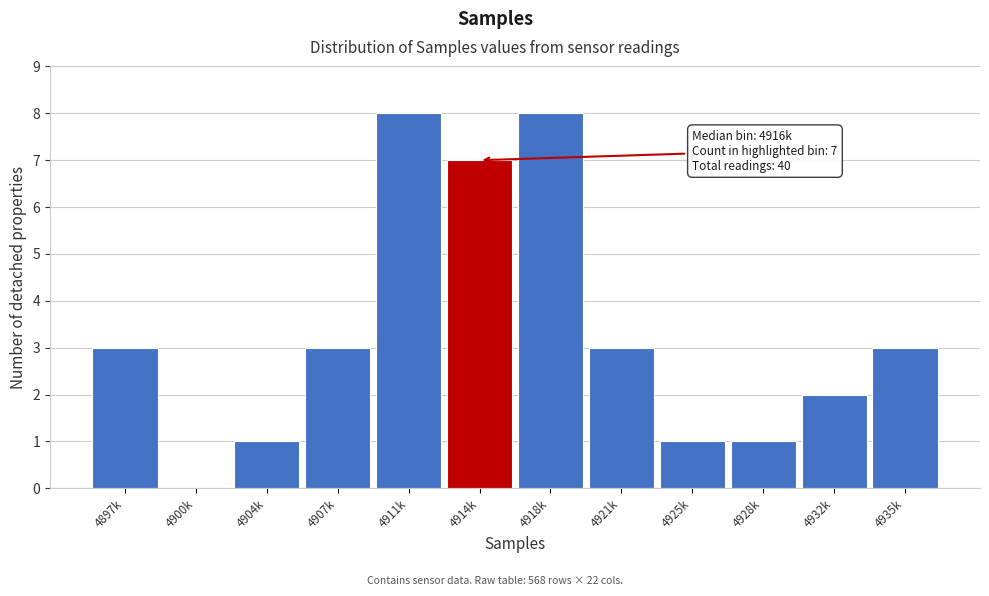

Reading left to right, extract all data points from this chart.

4897k=3	4900k=0	4904k=1	4907k=3	4911k=8	4914k=7	4918k=8	4921k=3	4925k=1	4928k=1	4932k=2	4935k=3